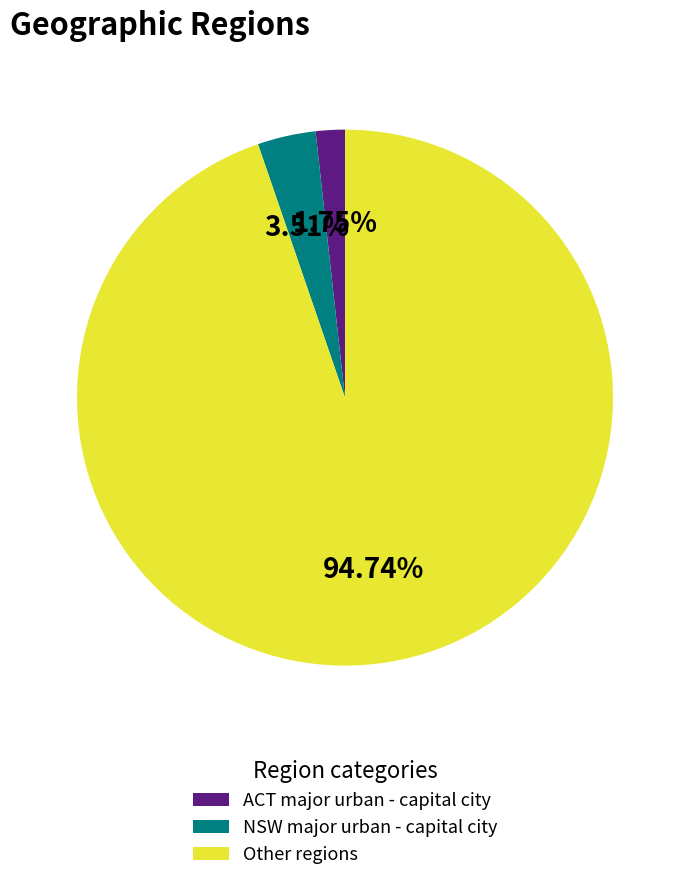

Is there any slice that represents more than half of the pie?

Yes